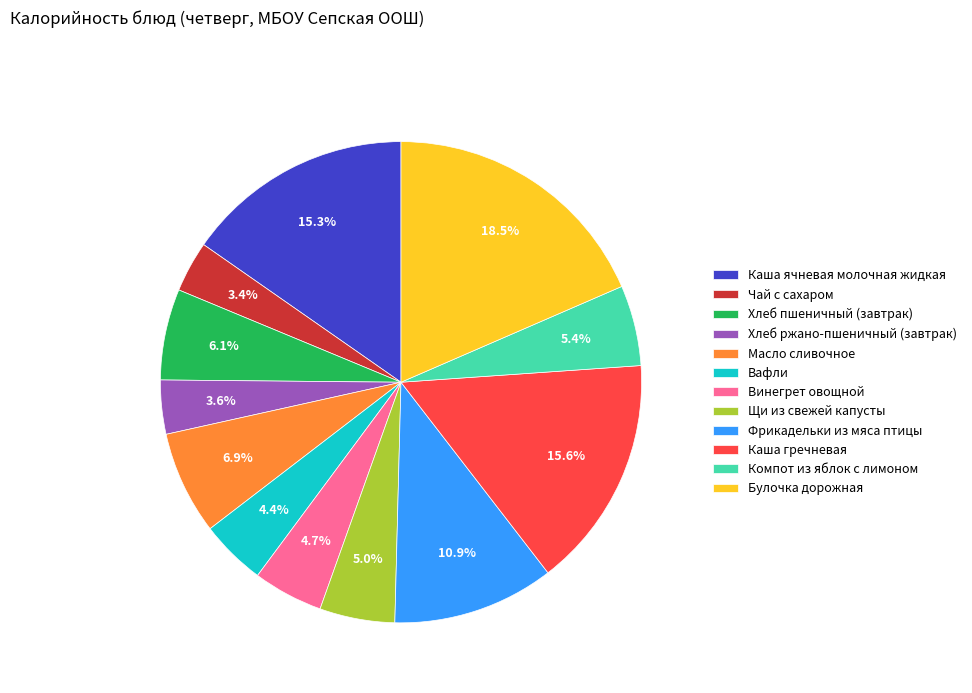

What percentage is the Фрикадельки из мяса птицы slice, to the nearest percent?

11%